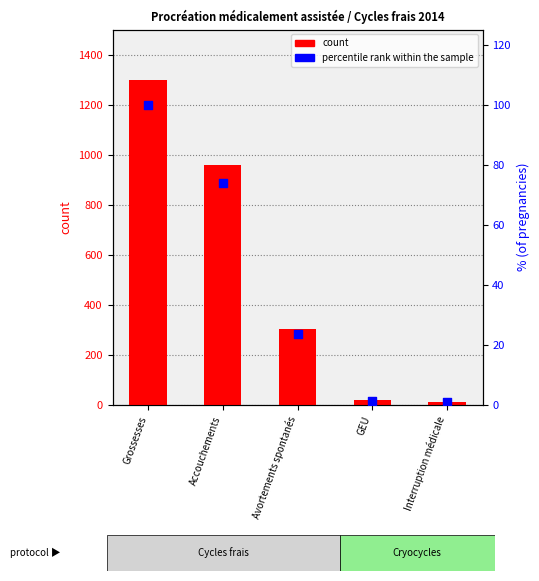

Which series has the widest spread of Y values?

count